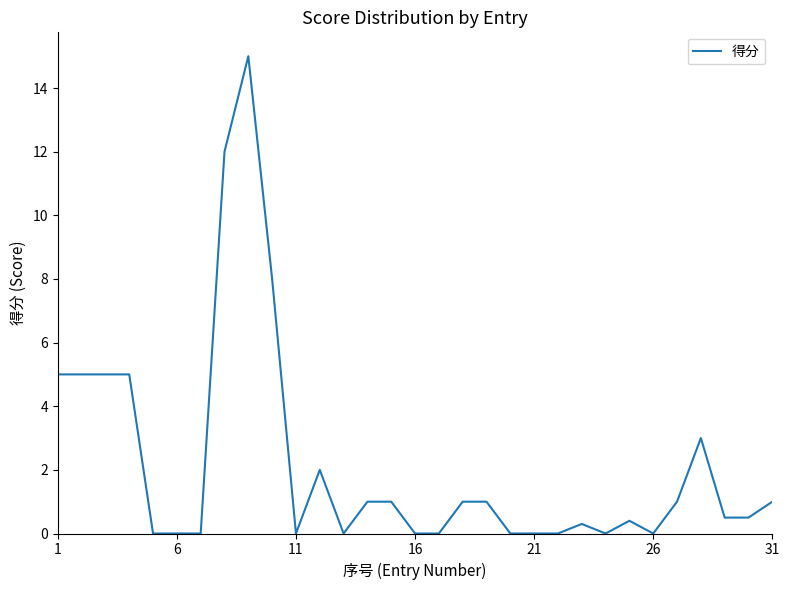

What is the greatest value displayed?

15.0